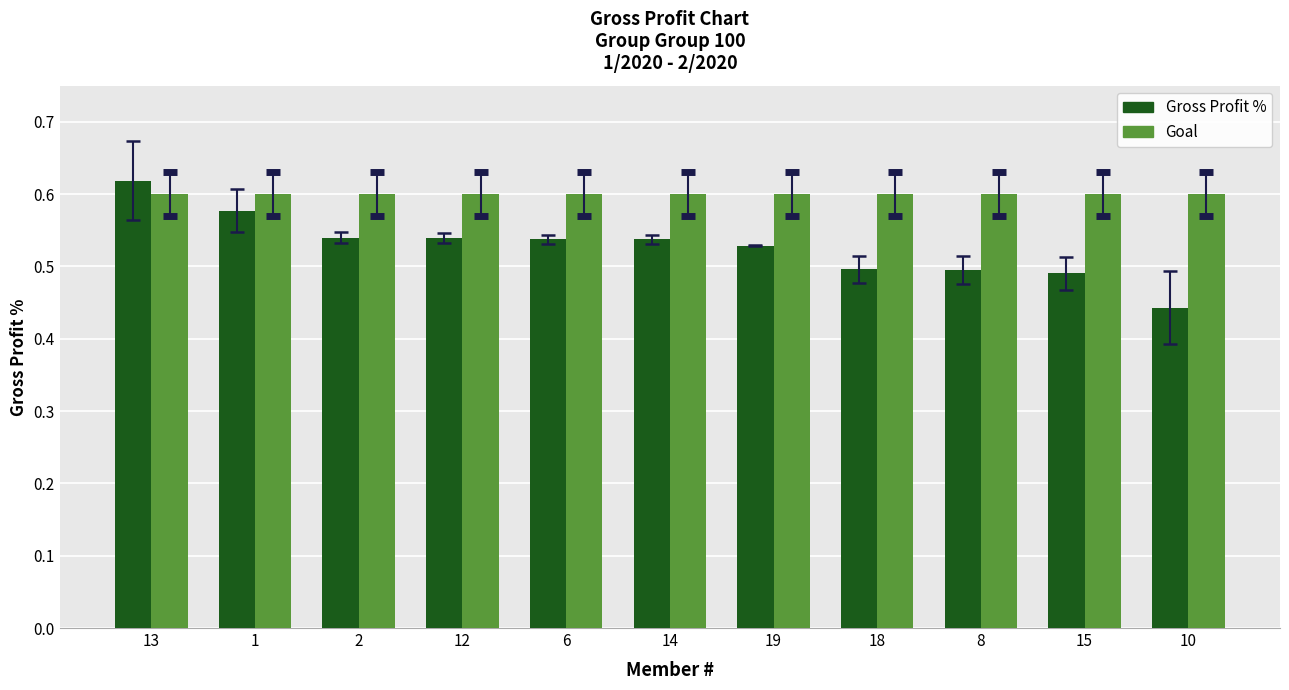

Count the number of data series in this chart.

2